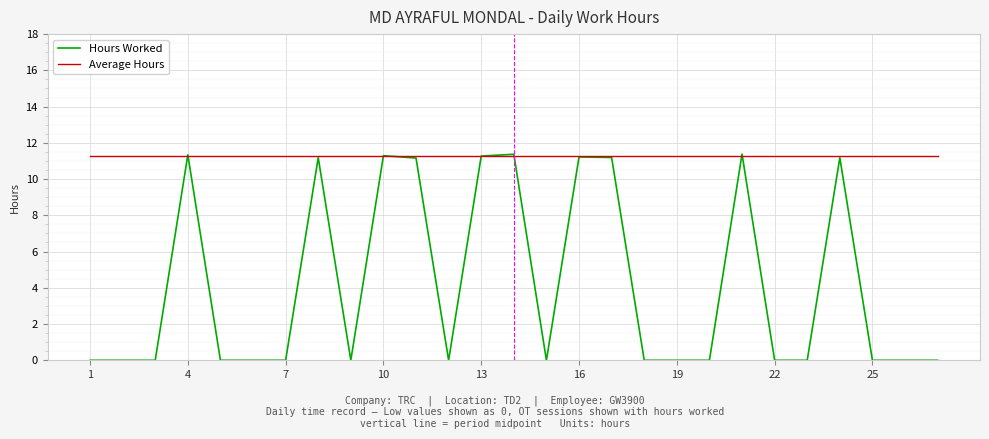

Which series has the largest range (max minus min)?

Hours Worked